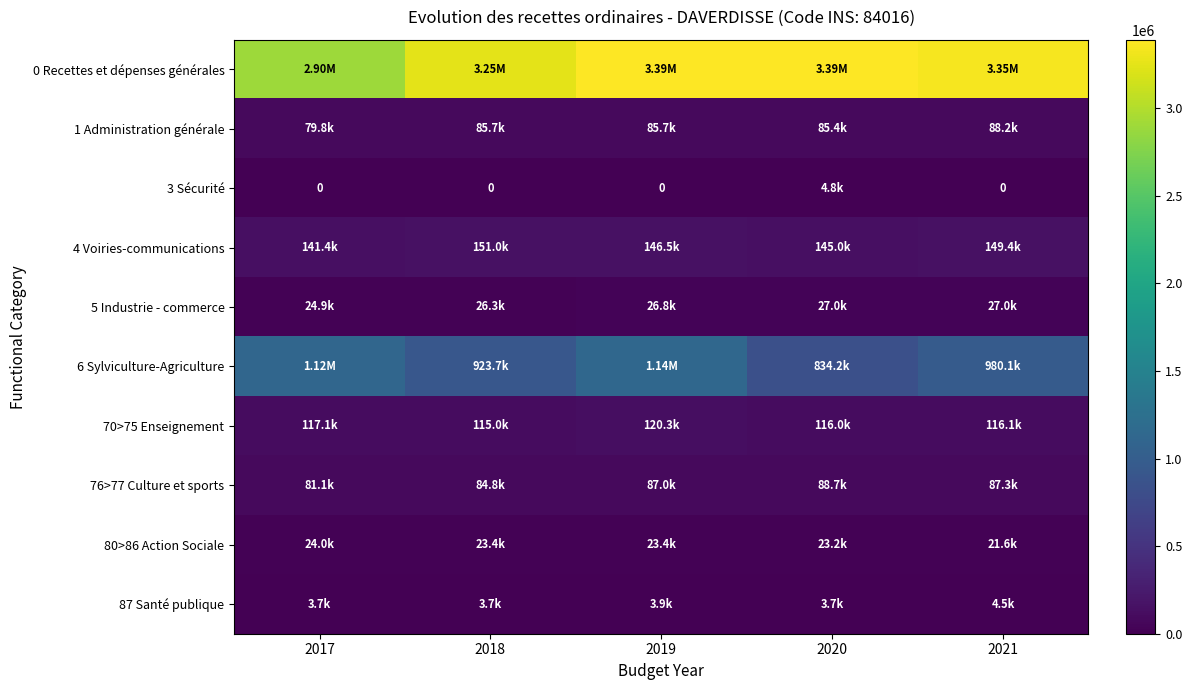

At which label is 6 Sylviculture-Agriculture closest to 986315?

2021